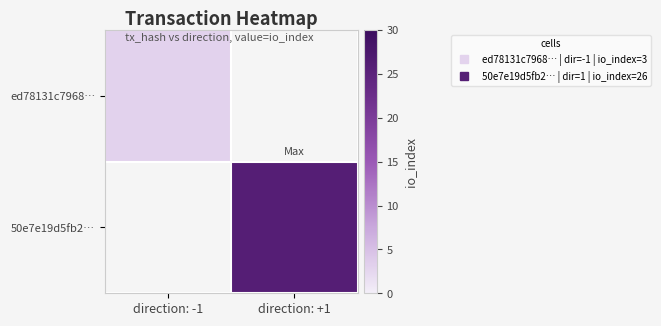

Reading right to left, extract all data points from this chart.

ed78131c7968…: direction: +1=0	direction: -1=3
50e7e19d5fb2…: direction: +1=26	direction: -1=0